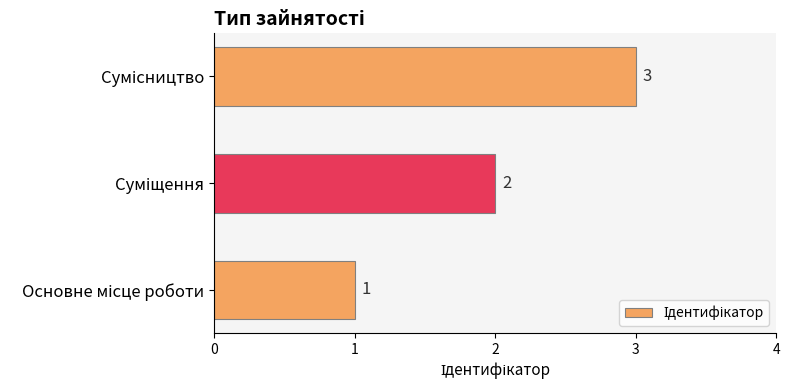

What is the sum of all values?

6